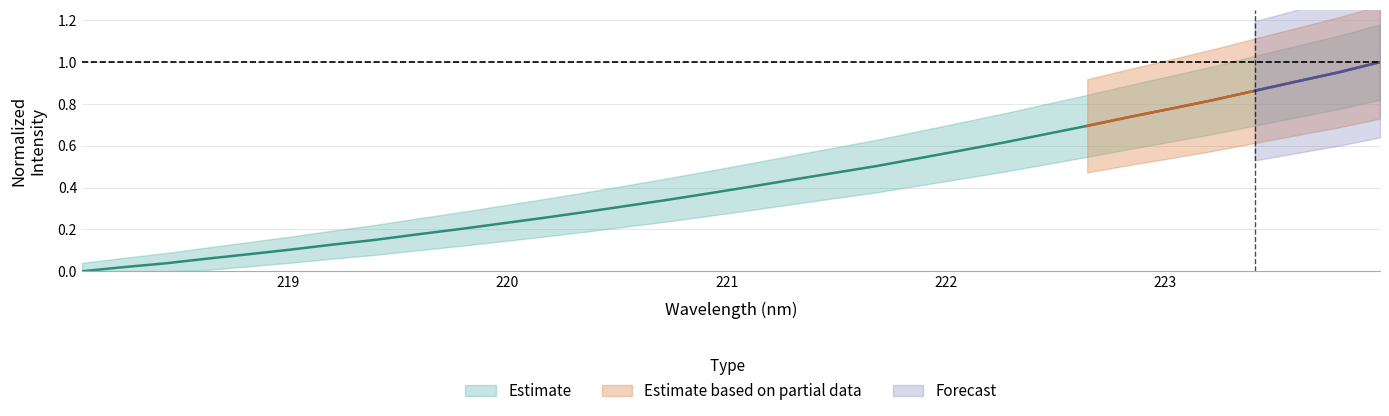

Count the number of values greater than 0.

31